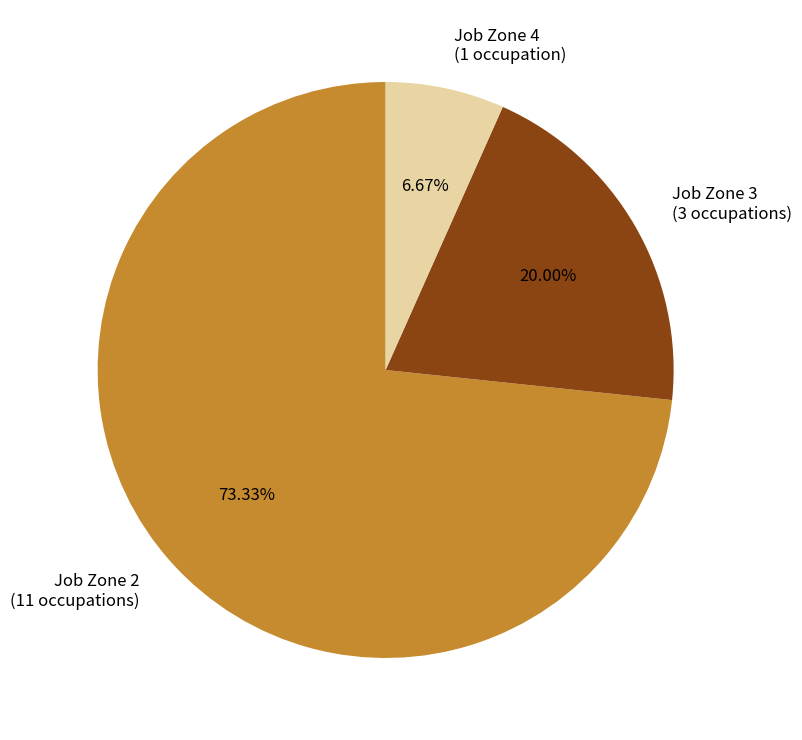

How many slices are in this pie chart?

3